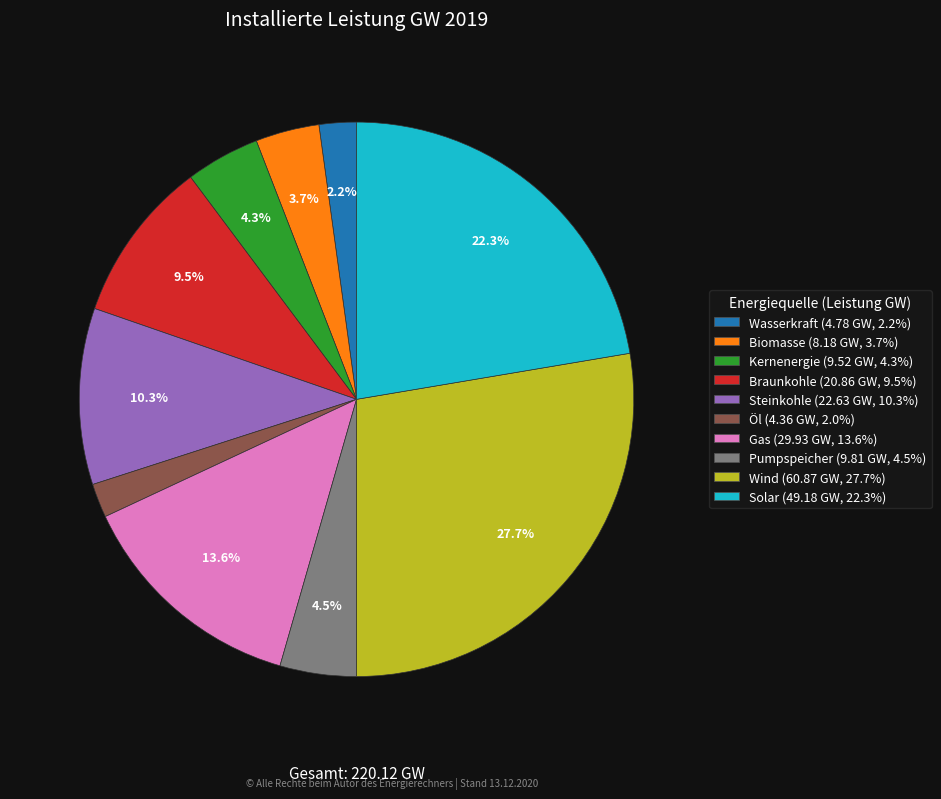

To the nearest percent, what percentage of the pie is Wind?

28%